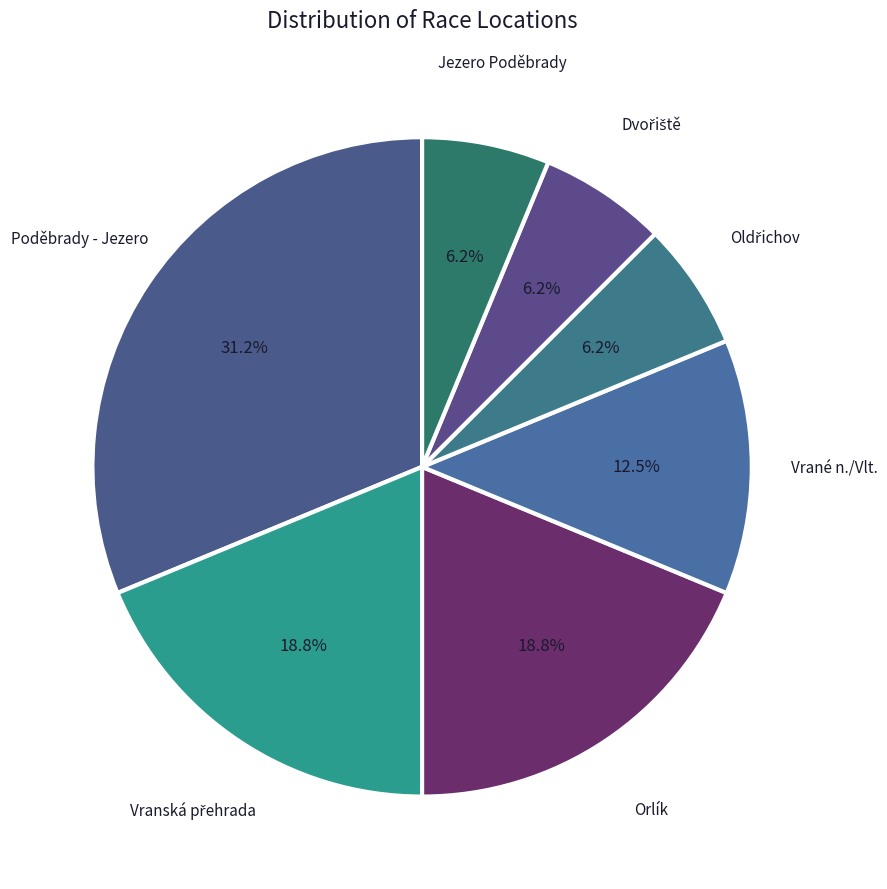

How many segments does this pie chart have?

7